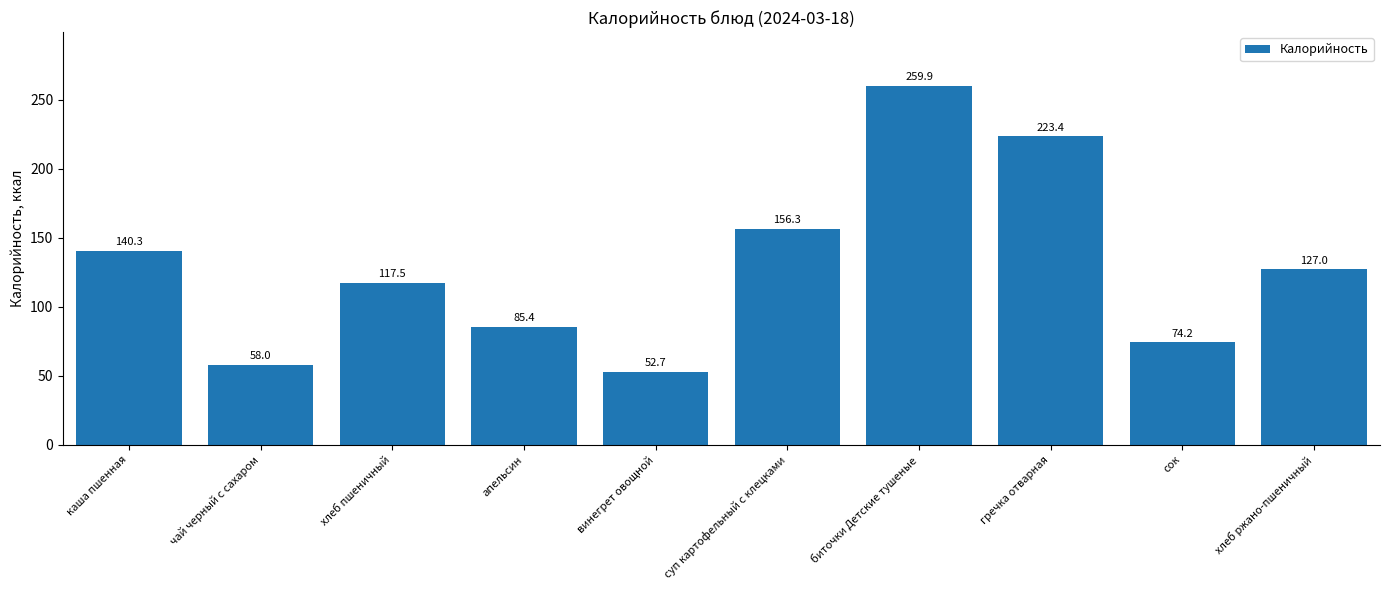

What value does the data have at хлеб пшеничный?

117.5